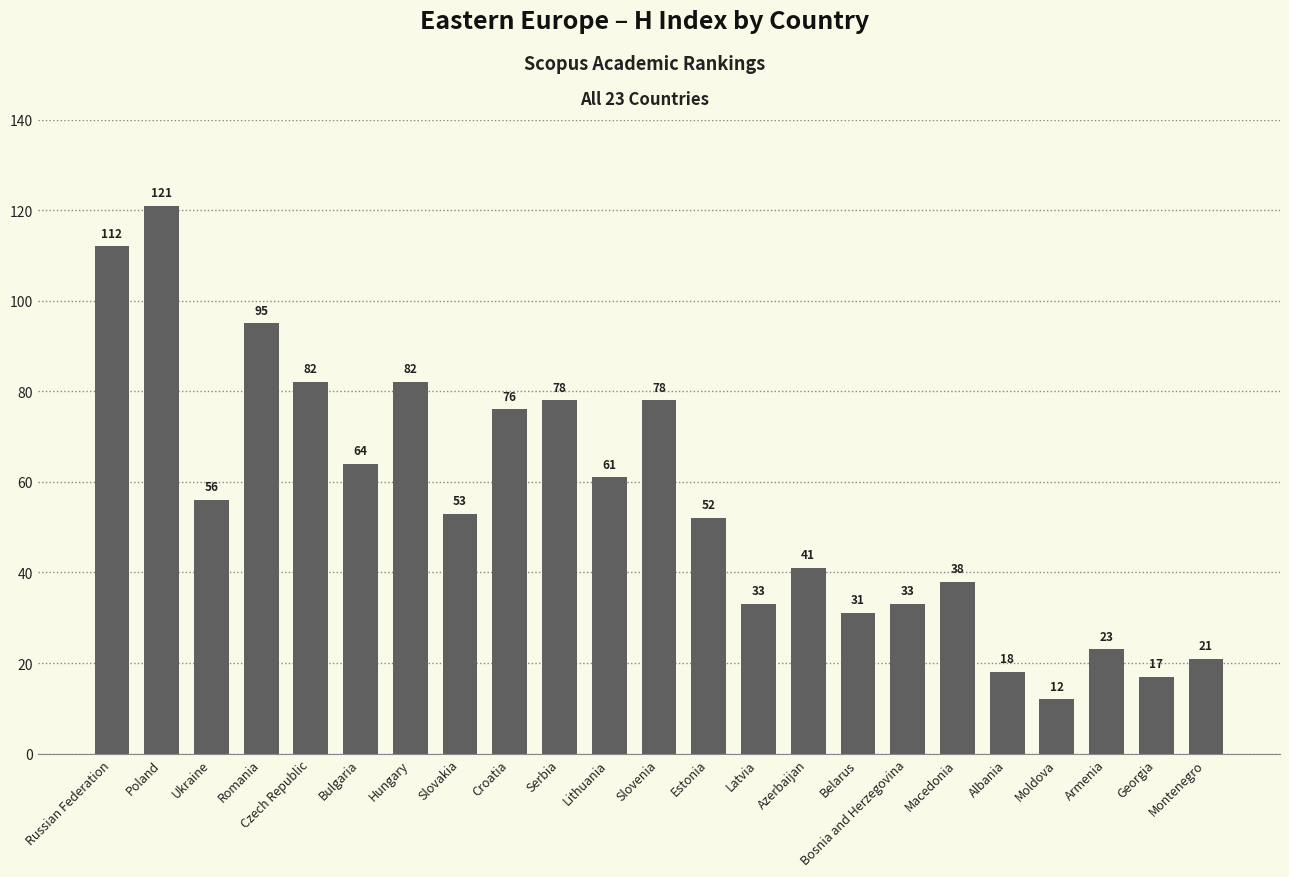

Does the chart contain stacked bars?

No